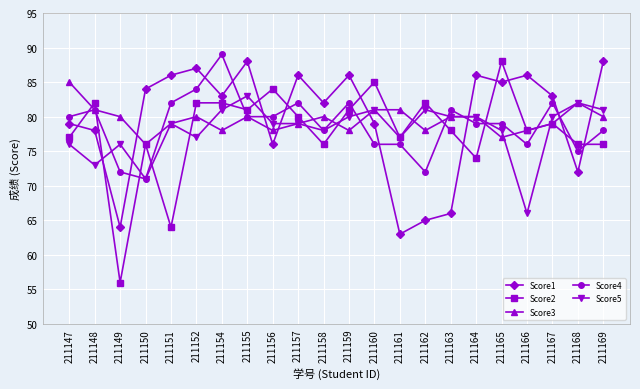

What is the approximate value of Score5 at 211159, to the nearest 5?

80